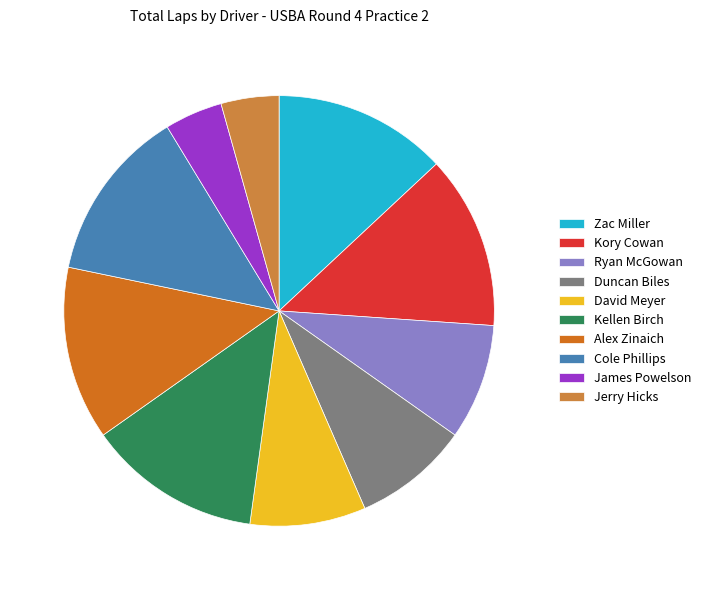

True or false: Jerry Hicks accounts for 4% of the total.

True